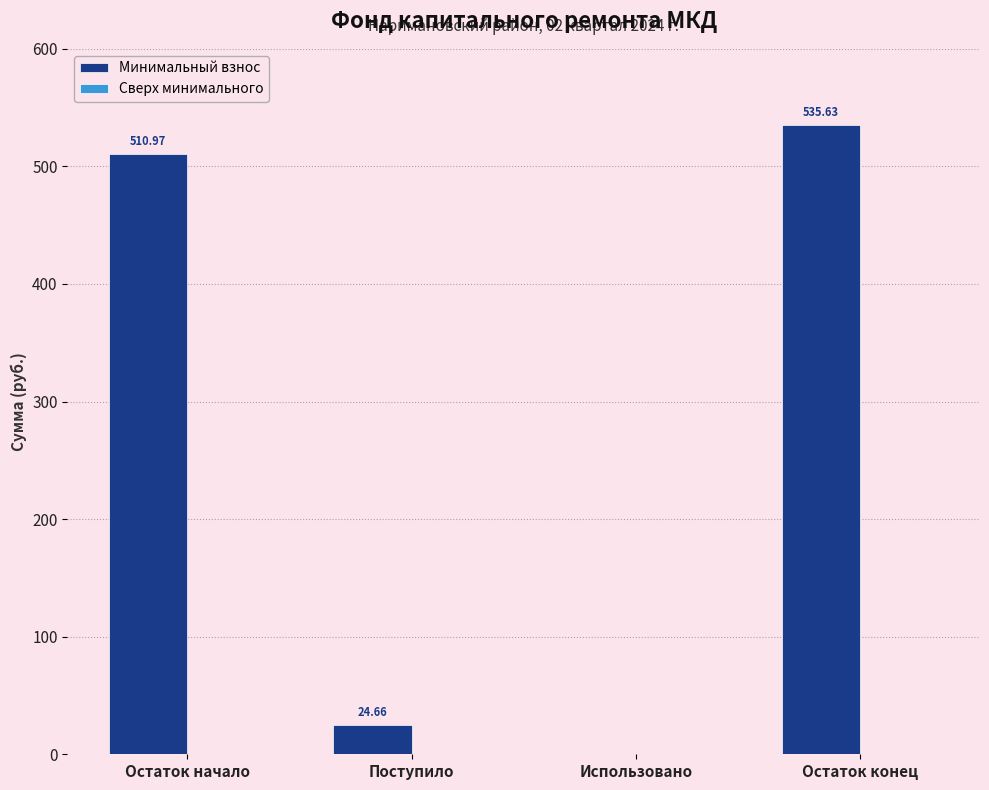

Which has a higher value, Остаток начало or Поступило?

Остаток начало